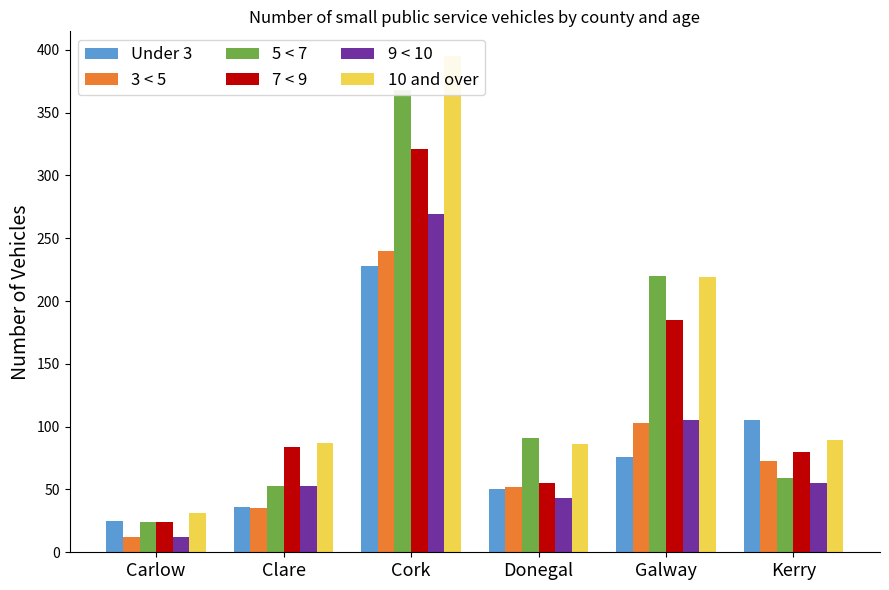

List the labels in order of 5 < 7 value, largest first.

Cork, Galway, Donegal, Kerry, Clare, Carlow